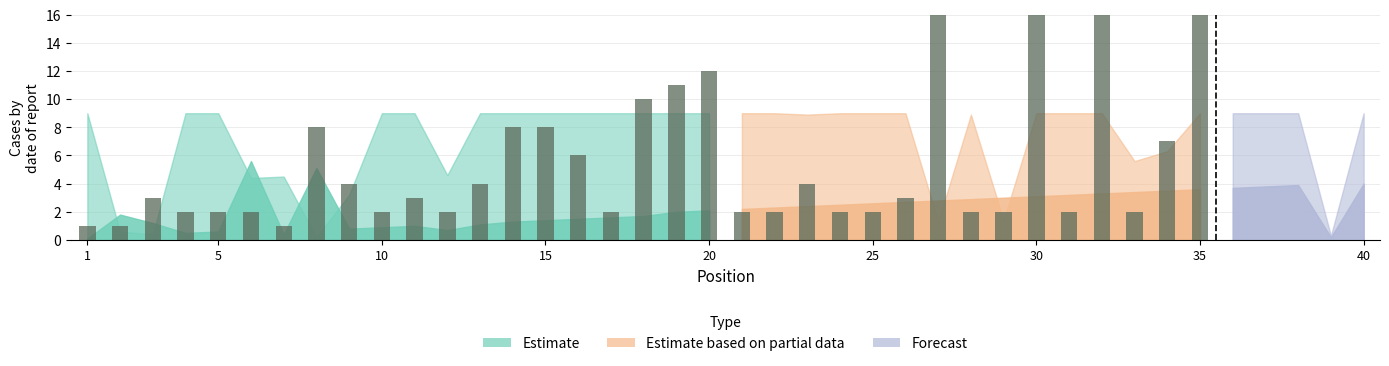

What is the sum of the values at 14 and 30?

9